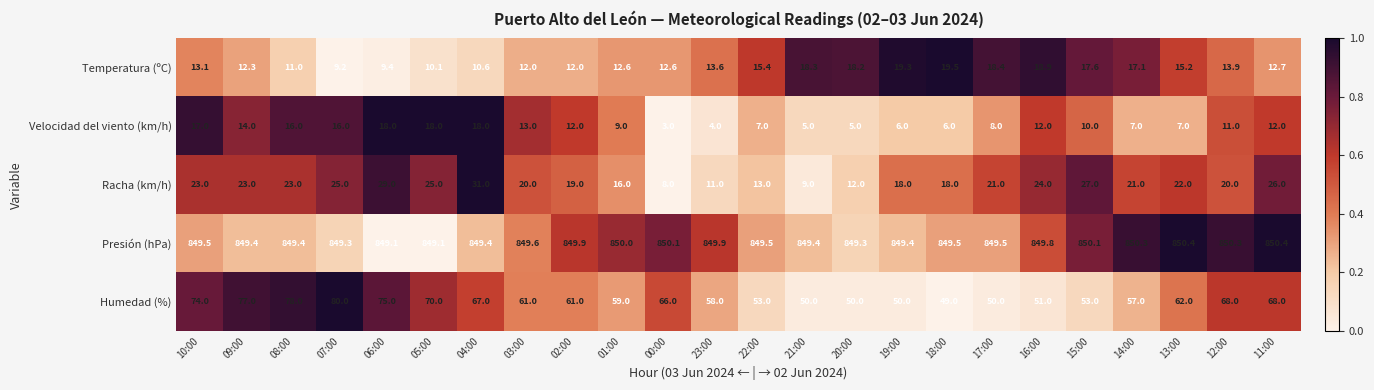

Which series has the largest total across all categories?

Presión (hPa)